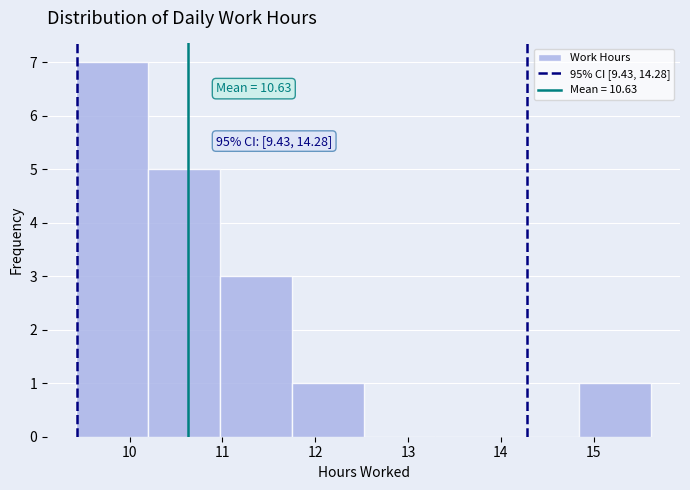

Over which range of the x-axis is the bar tallest?

9.4 to 10.2